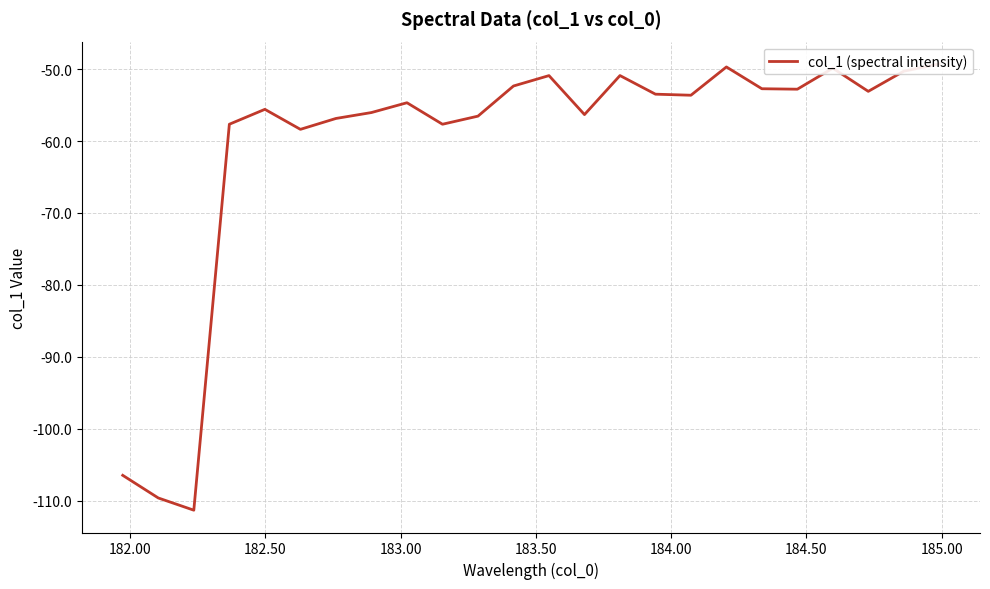

How many interior local peaks (higher than both neighbors) does the data have?

6